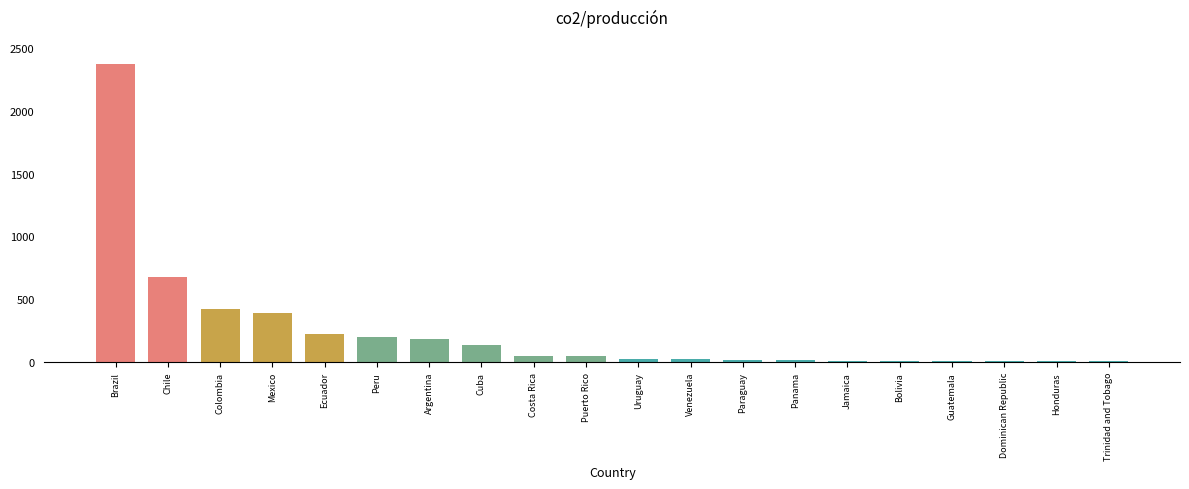

The chart shows a value of 9 at Guatemala. True or false?

True